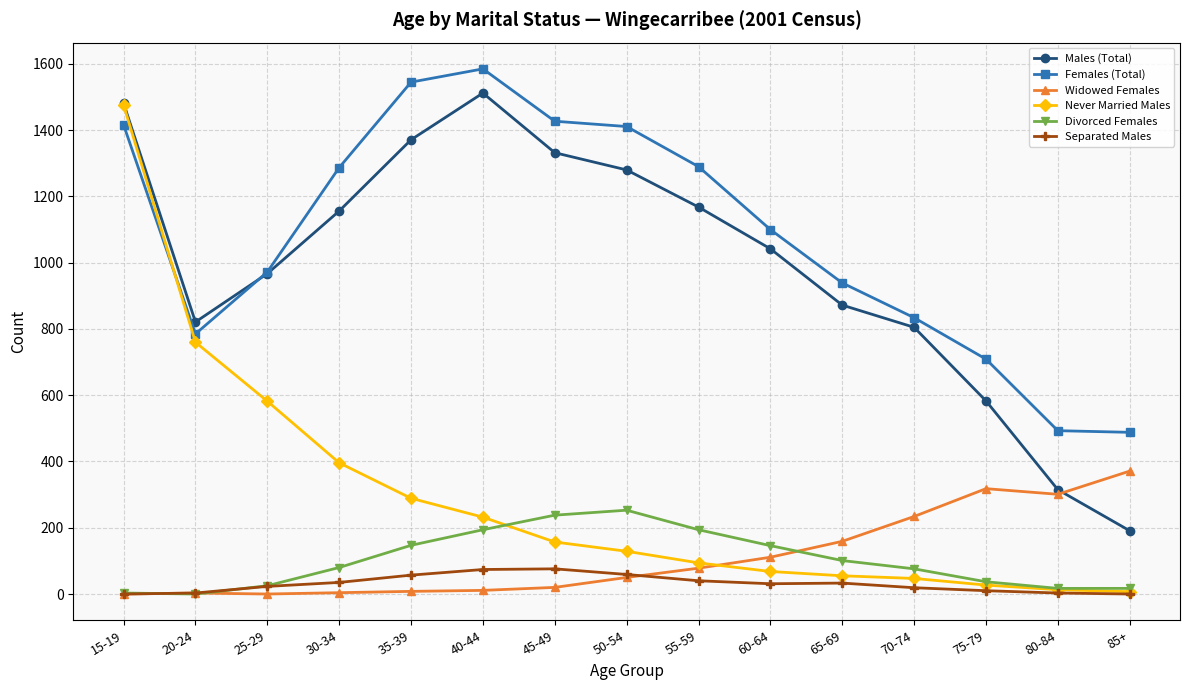

What is the difference between the maximum and minimum values in the Divorced Females series?

253